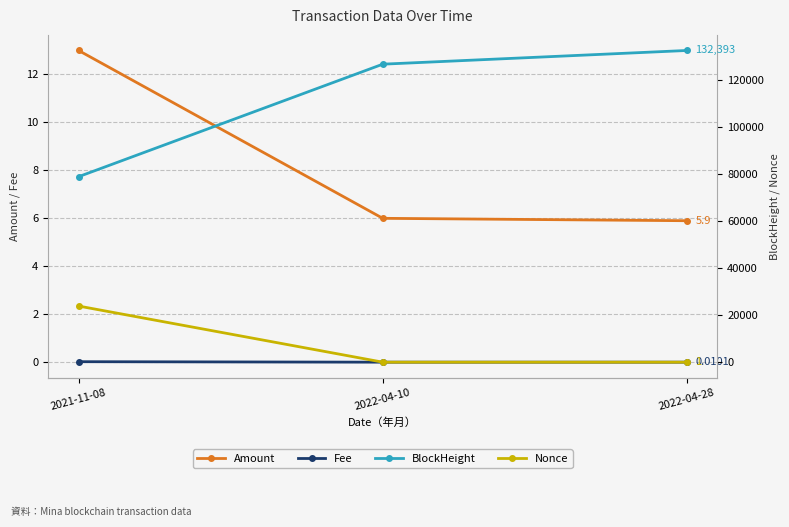

Reading right to left, what are all the values shown in this chart?

Amount: 5.9	6.0	13.0
Fee: 0.0	0.0	0.0
BlockHeight: 132393.0	126571.0	78780.0
Nonce: 1.0	0.0	23839.0